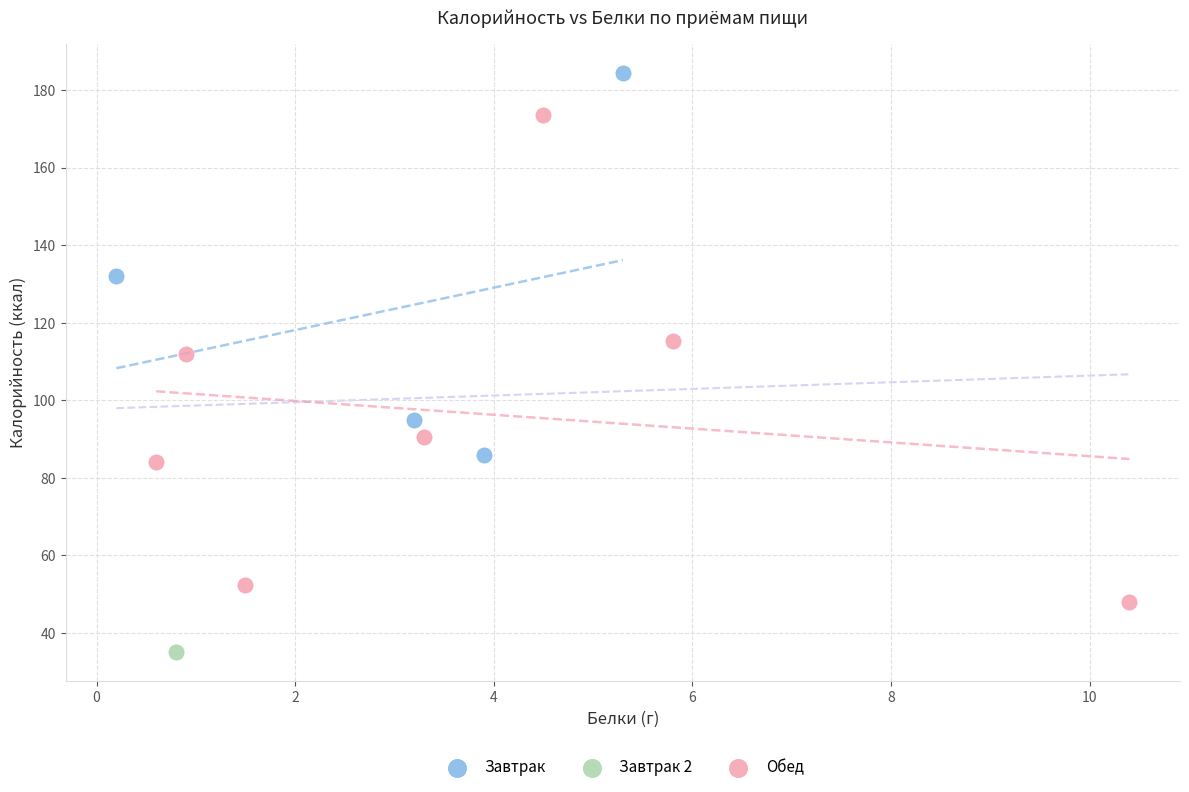

Which series contains the lowest Y value?

Завтрак 2